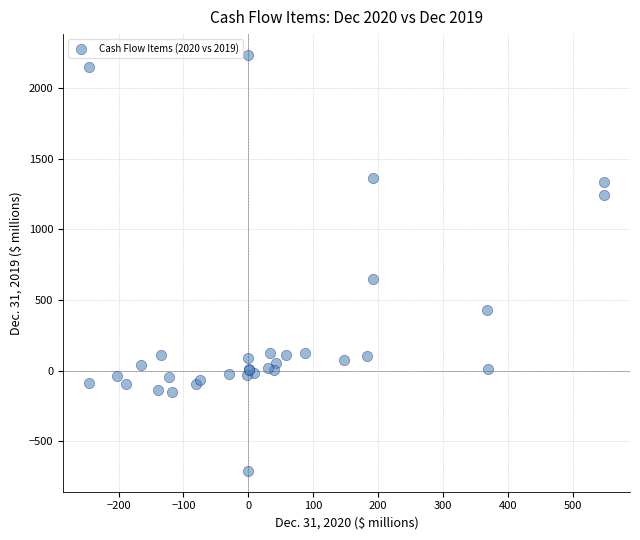

What Y value in the scatter plot is closest to 761?

651